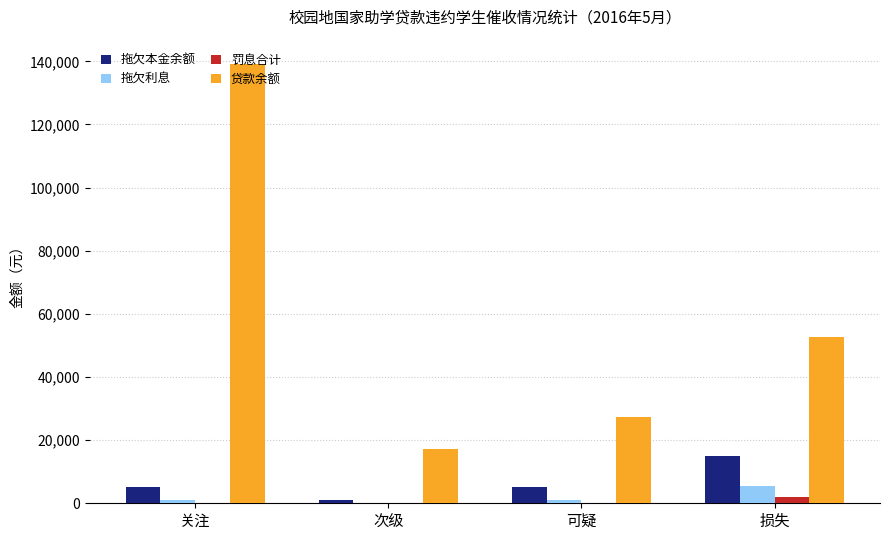

The 拖欠利息 series shows 41.1 at 次级. True or false?

True